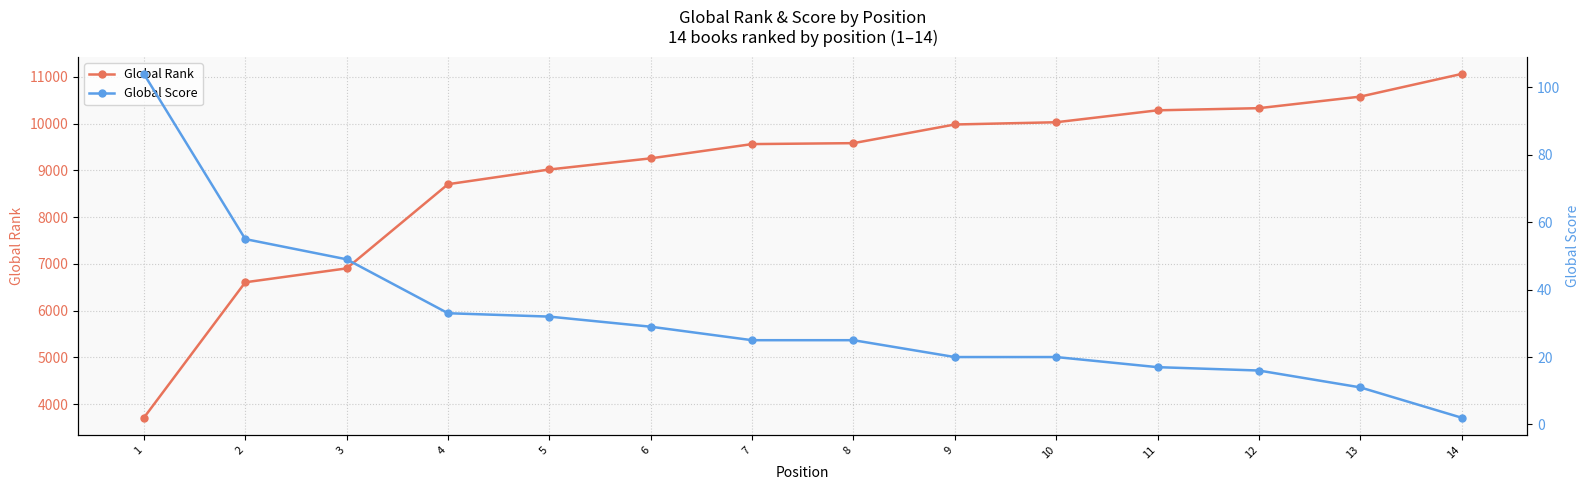

True or false: Global Score and Global Rank cross at least once.

False